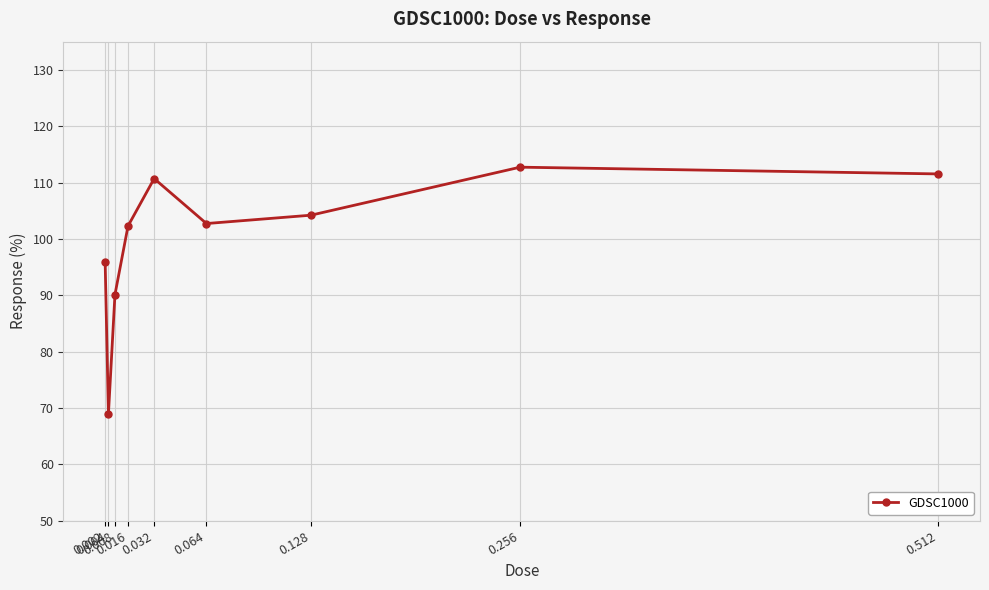

True or false: there are more than 0 points higher than both neighbors.

True